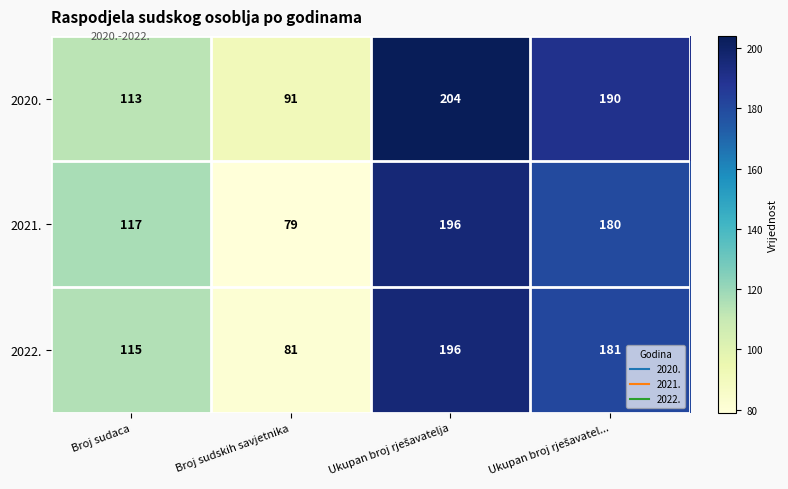

Reading left to right, what are all the values shown in this chart?

2020.: 113	91	204	190
2021.: 117	79	196	180
2022.: 115	81	196	181